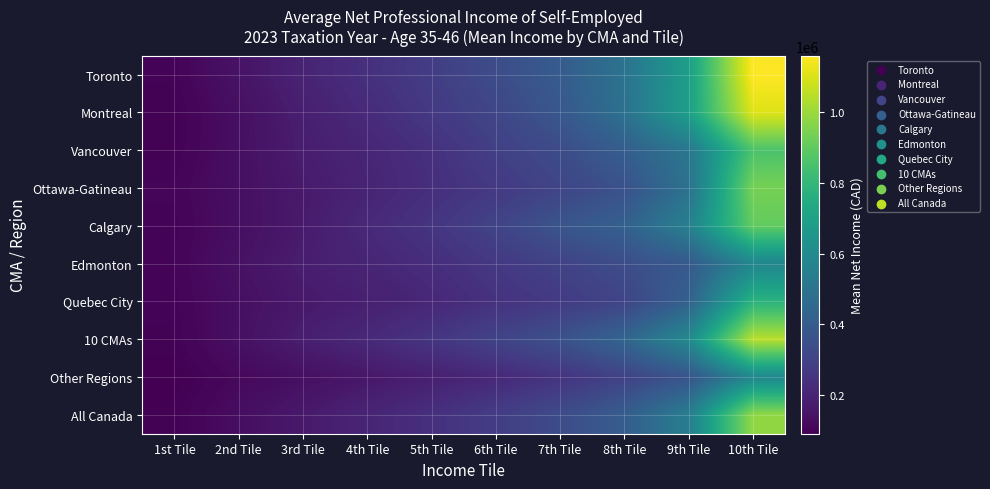

Between 7th Tile and 1st Tile, which is larger?

7th Tile